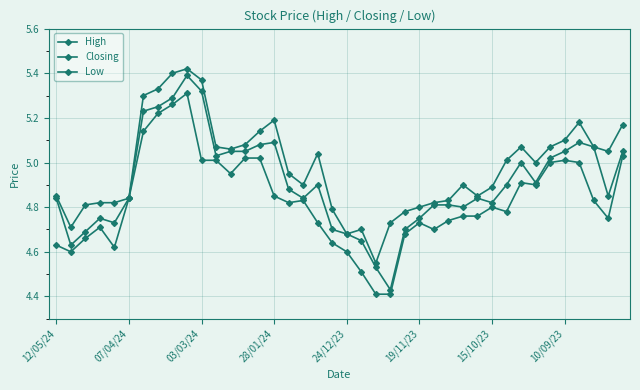

At how many categories does at least one series exceed 4?

40